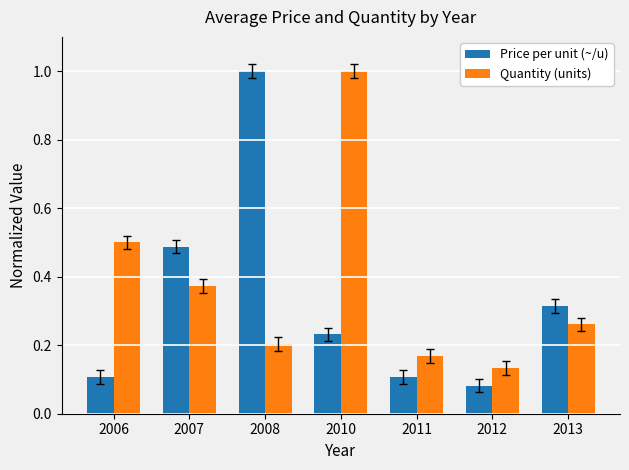

Which series changed the most between 2006 and 2013?

Quantity (units)